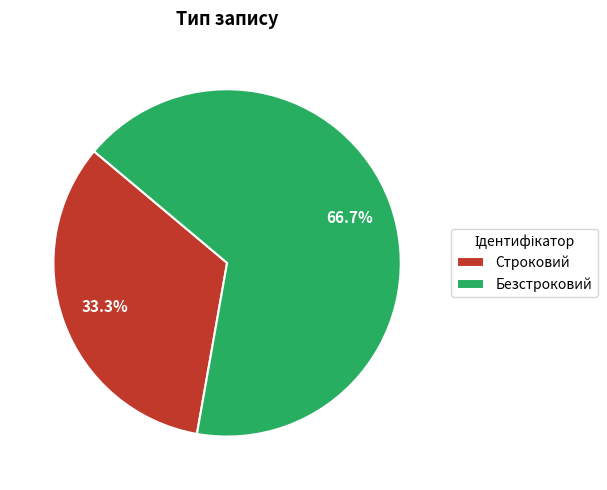

Is it true that Безстроковий is 56% of the pie?

False